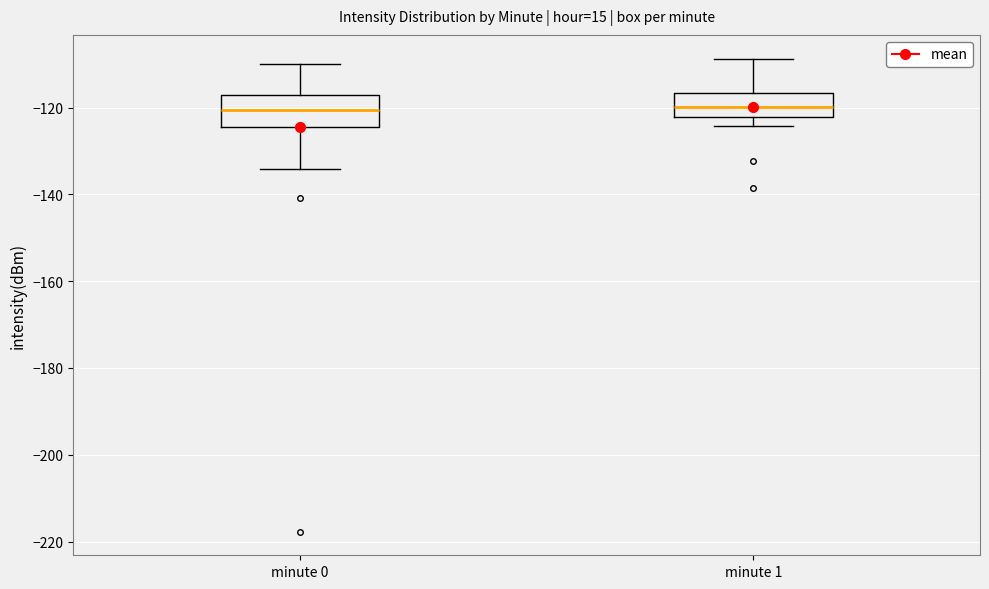

Where is the upper edge of the box for minute 1 on the y-axis? The values are not printed on the chart, so give them approximately, as read against the axis.

-116